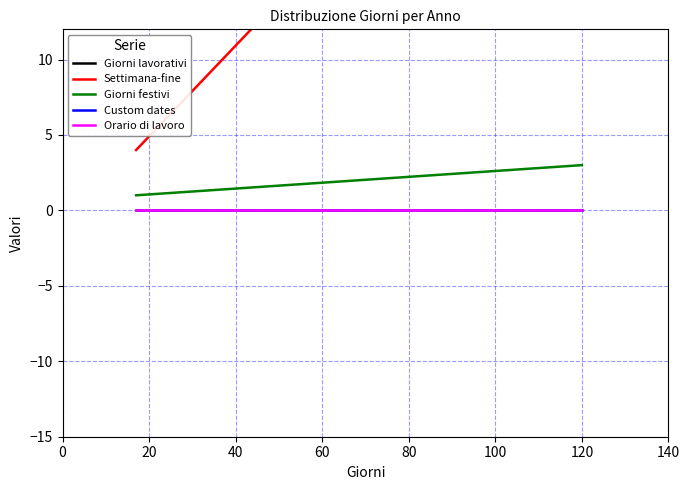

Between 20 and 0, which is larger?

20